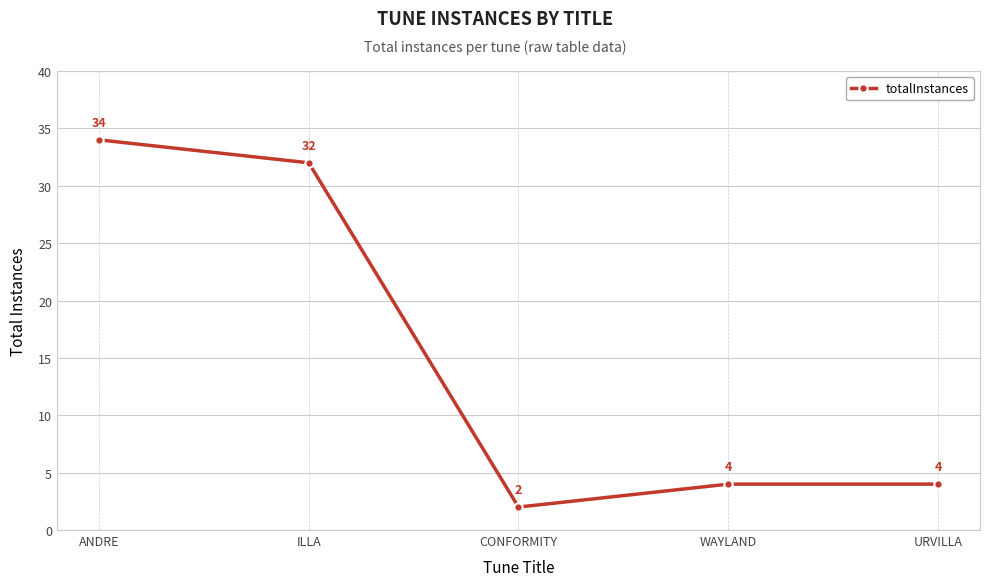

What is the label of the 4th point from the right?

ILLA